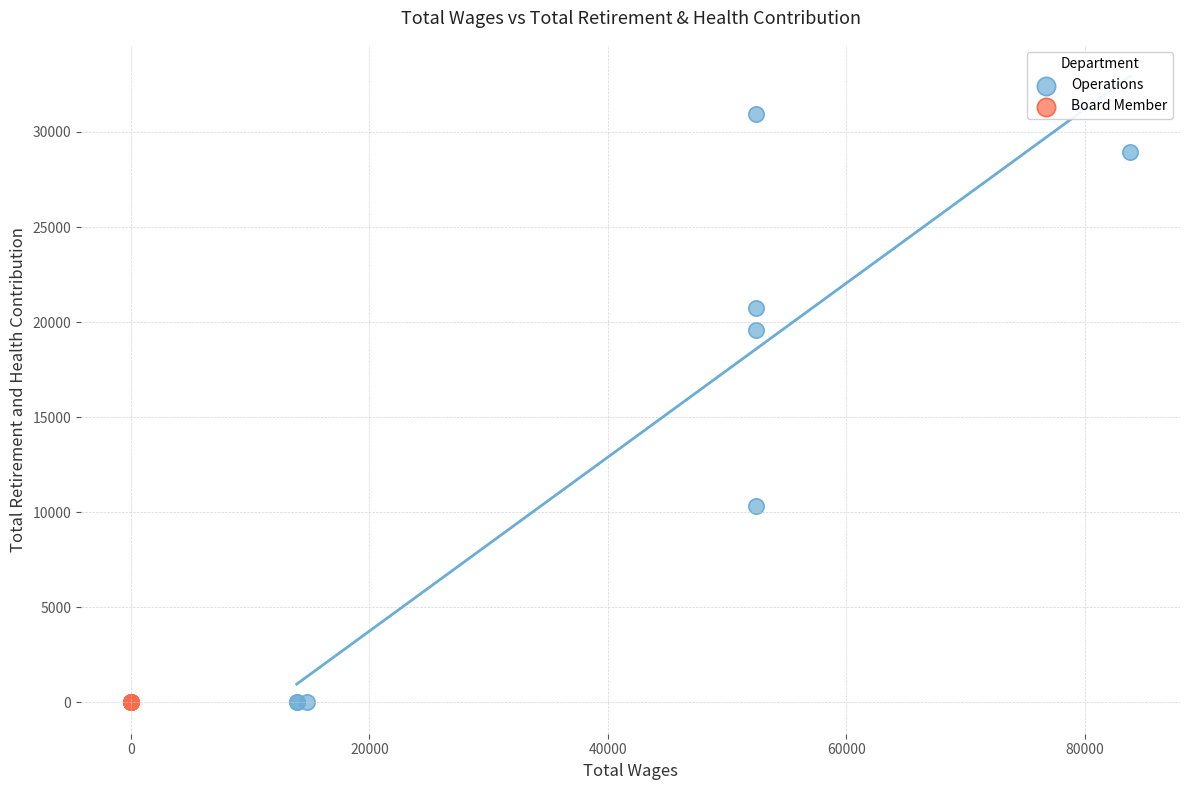

Which series reaches the maximum Y coordinate?

Operations